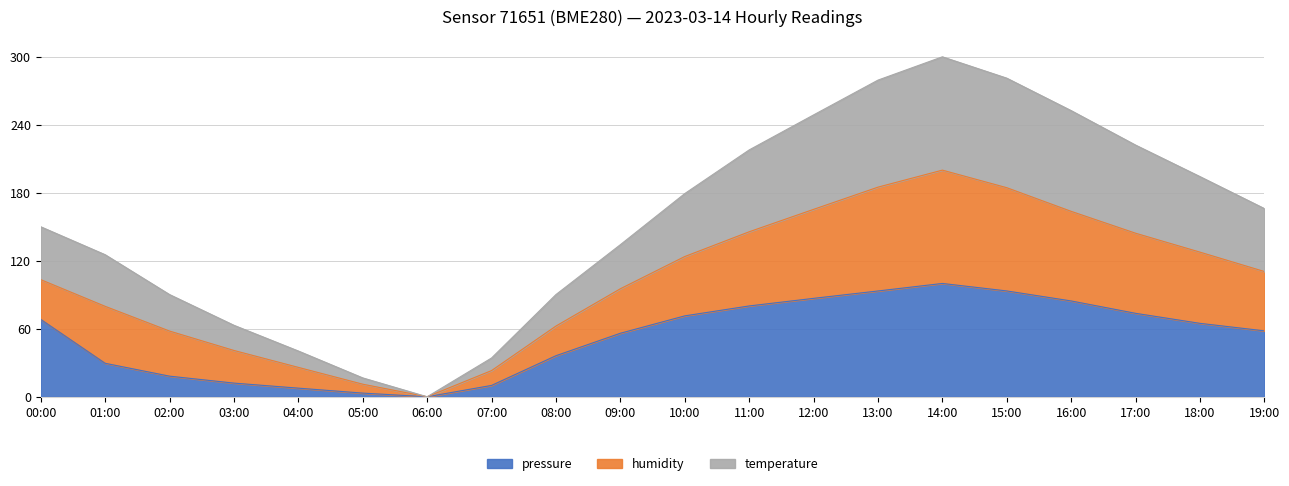

What is the total value across all series at 03:00?

63.1